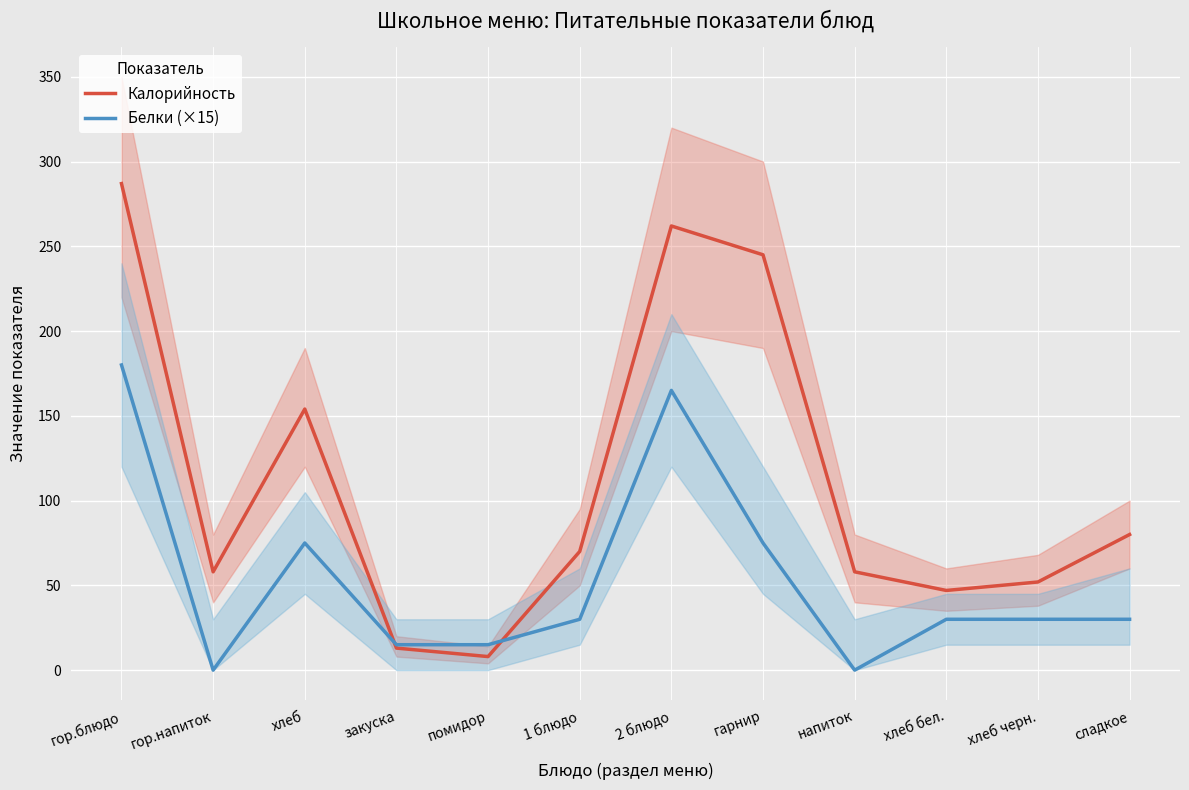

Rank the series by their average value, from highest to lowest.

Калорийность, Белки (×15)